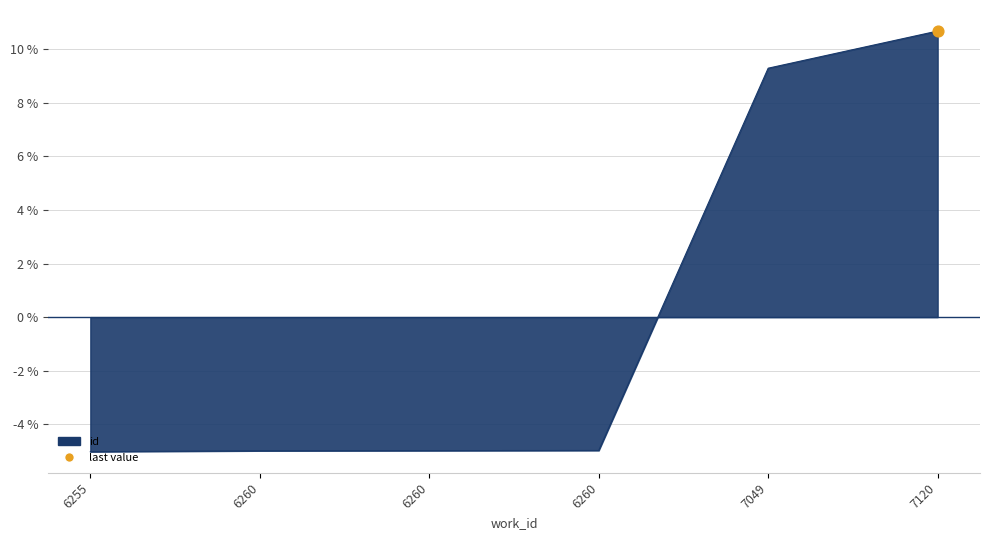

What is the change in value from 6260 to 7049?

+14.3